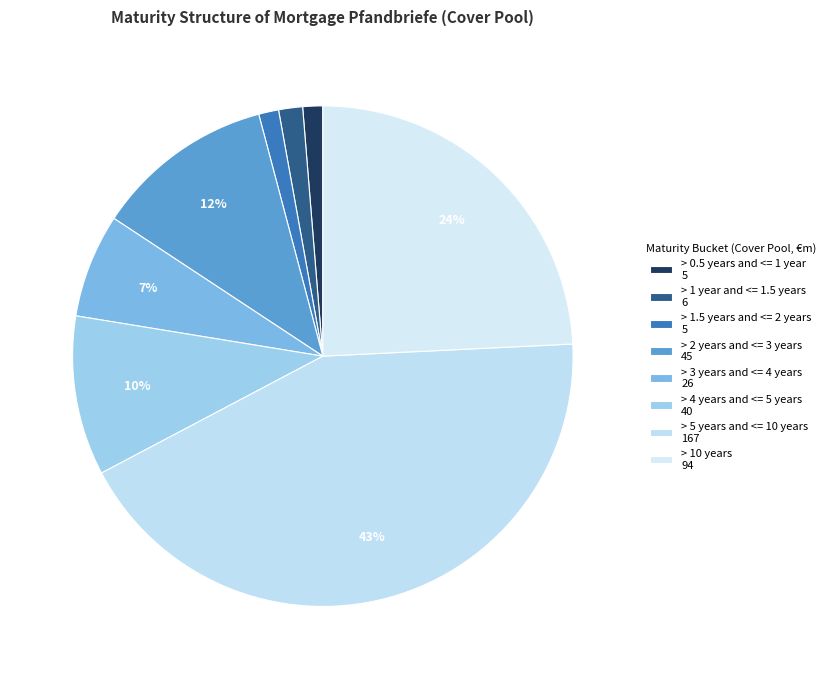

How many segments does this pie chart have?

8